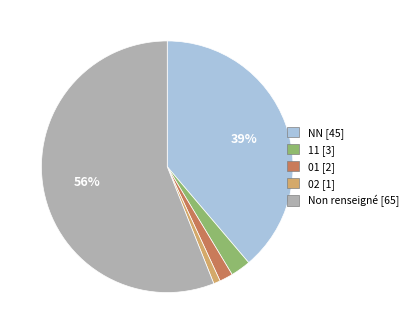

Do 02 [1] and 11 [3] together represent more than half of the pie?

No